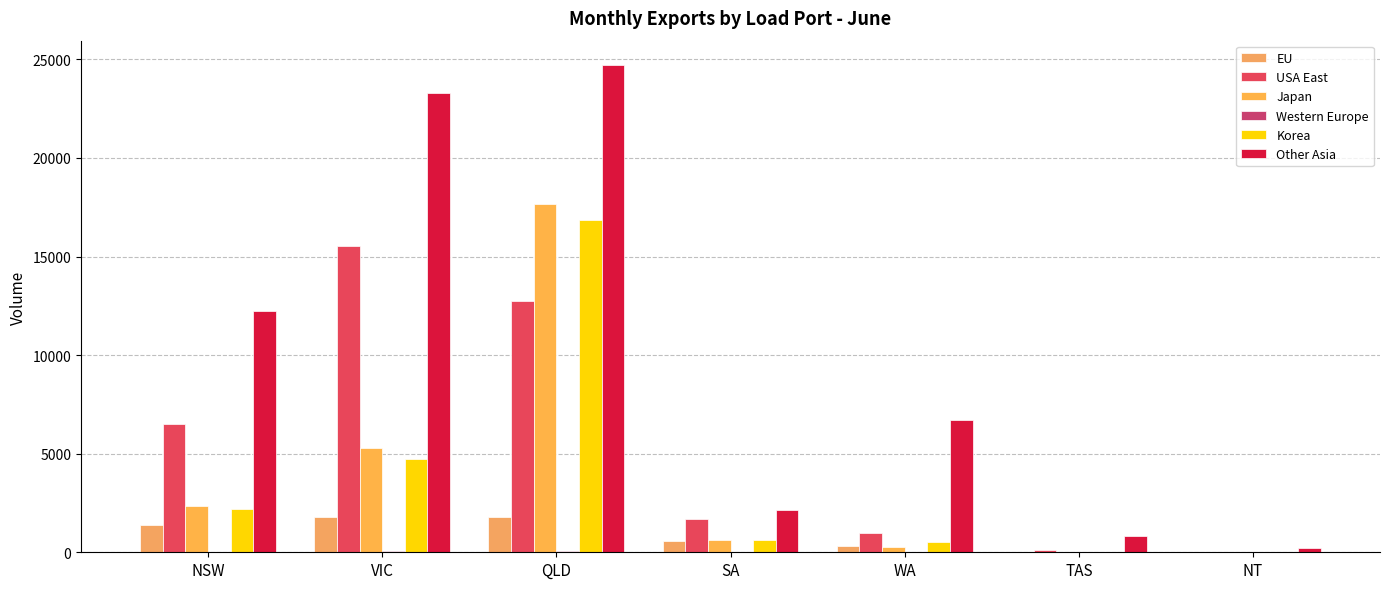

How many groups of bars are there?

7